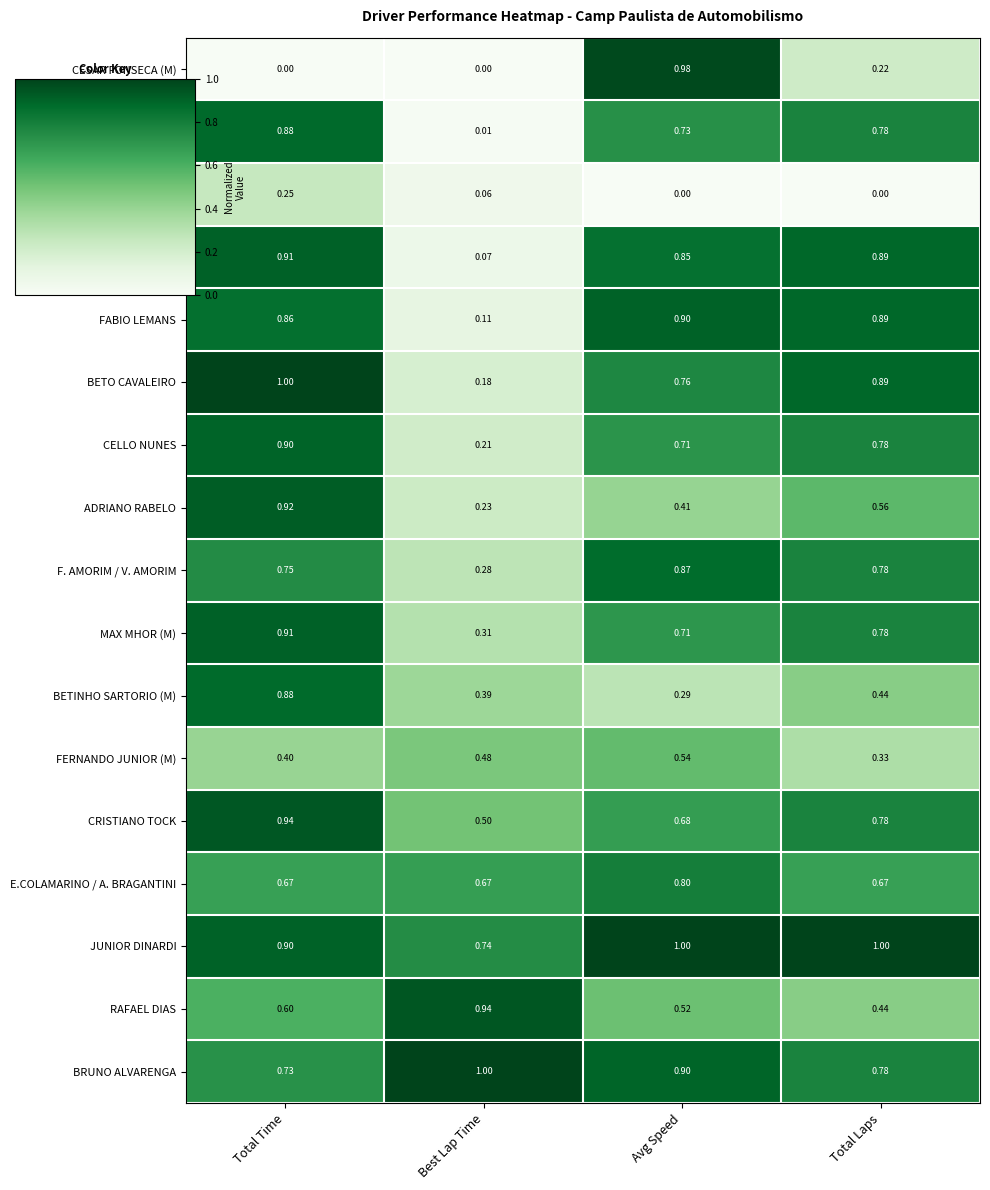

List the labels in order of BETO CAVALEIRO value, largest first.

Total Time, Total Laps, Avg Speed, Best Lap Time